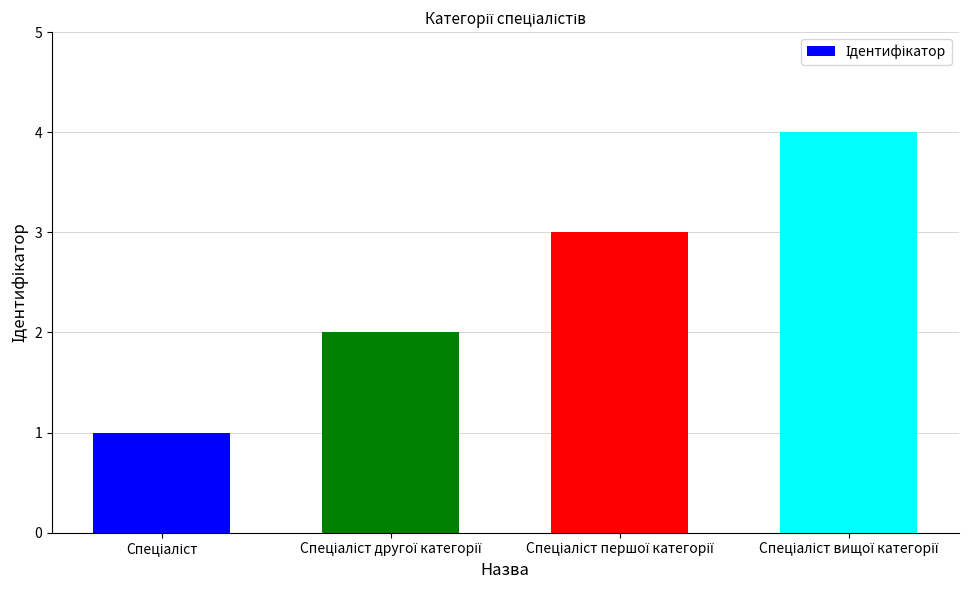

What is the sum of all values?

10